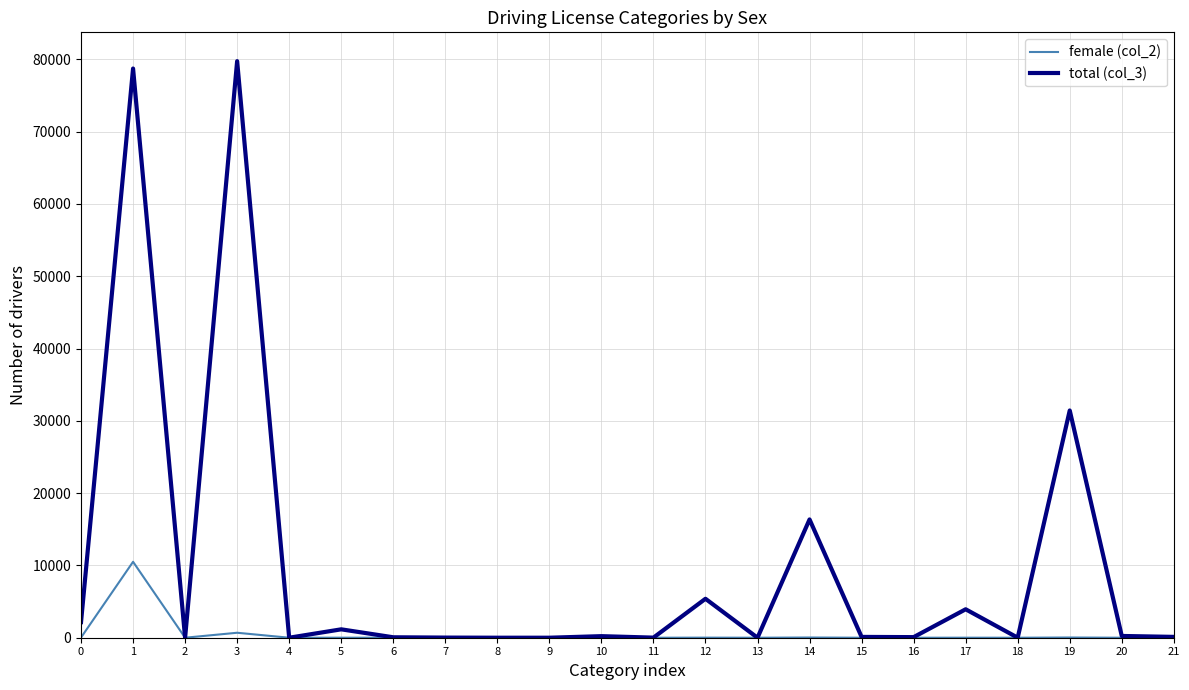

What are all the series names shown in the legend?

female (col_2), total (col_3)